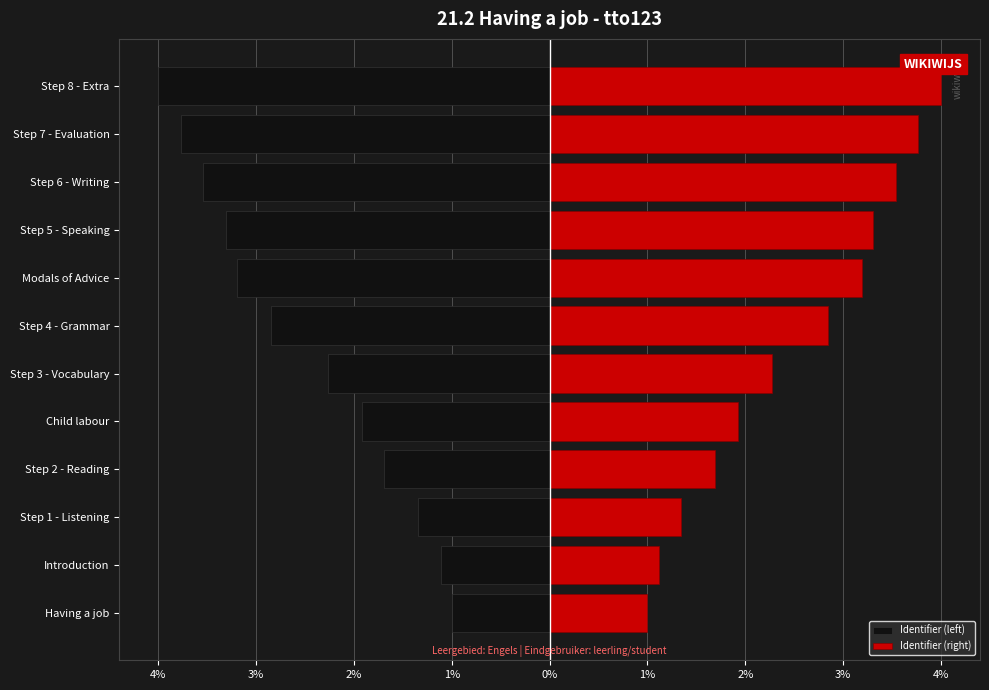

The Identifier (left) series shows -0.5 at Step 3 - Vocabulary. True or false?

False